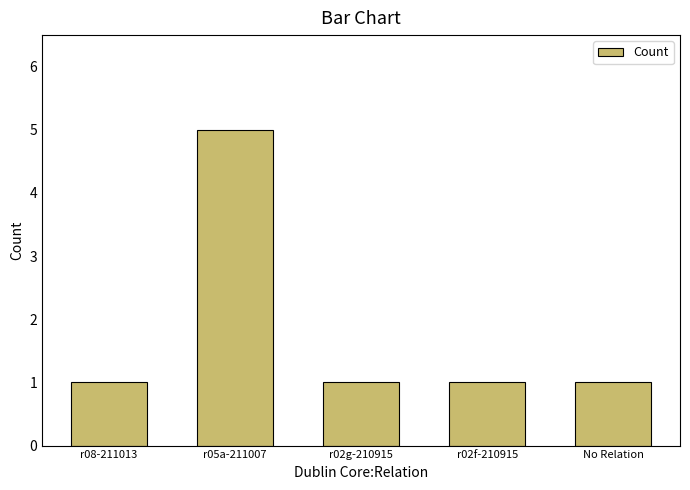

Which has a higher value, r08-211013 or r05a-211007?

r05a-211007